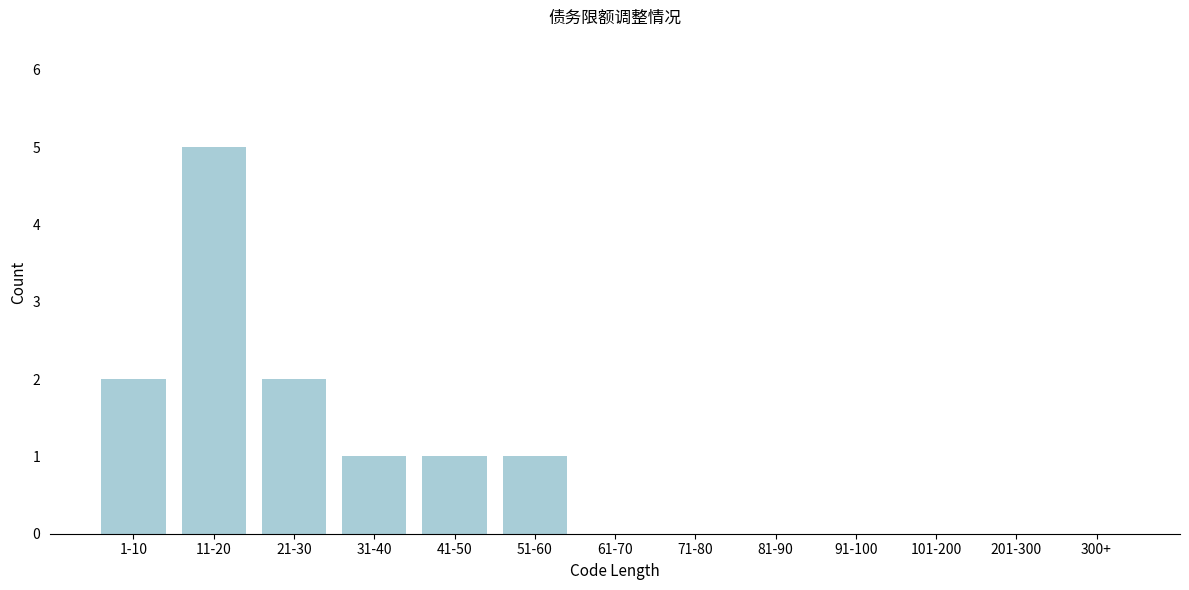

Reading left to right, extract all data points from this chart.

1-10=2	11-20=5	21-30=2	31-40=1	41-50=1	51-60=1	61-70=0	71-80=0	81-90=0	91-100=0	101-200=0	201-300=0	300+=0